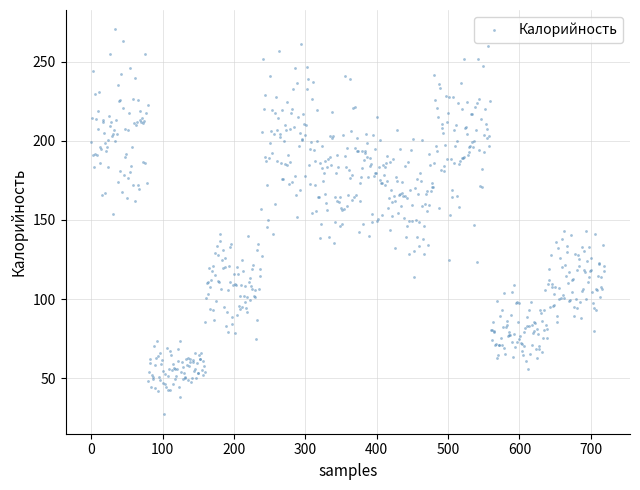

What is the range of Y values (max minus min)?

243.4